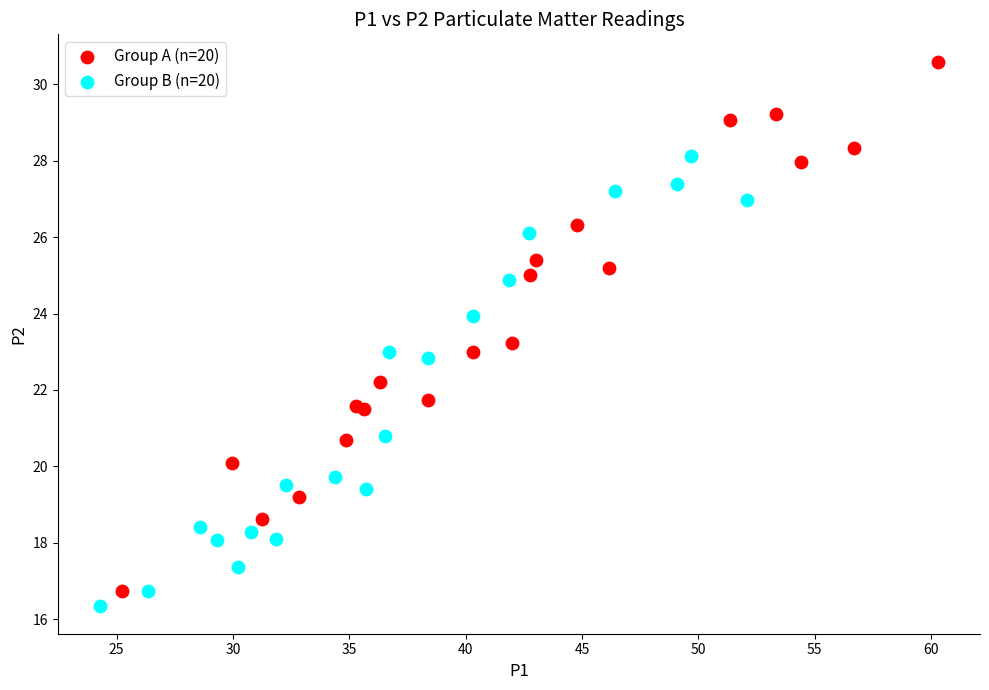

Which series reaches the minimum Y coordinate?

Group B (n=20)